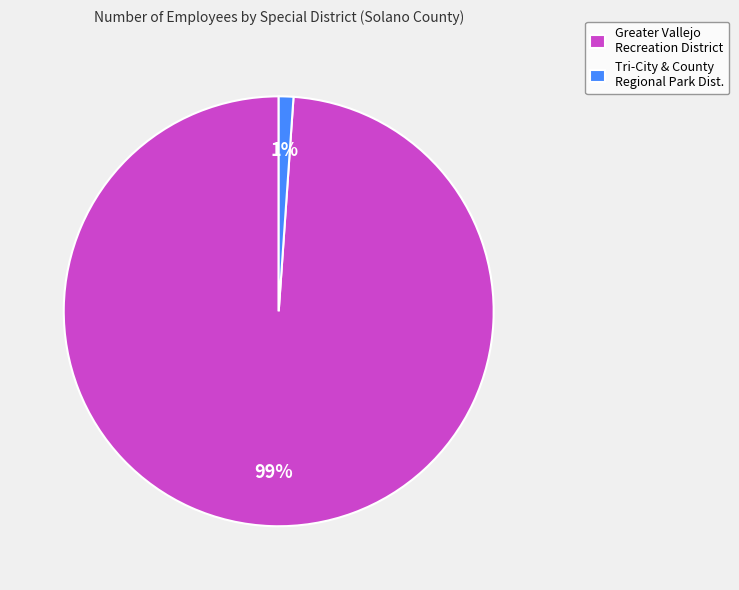

To the nearest percent, what portion does Greater Vallejo Recreation District represent?

99%